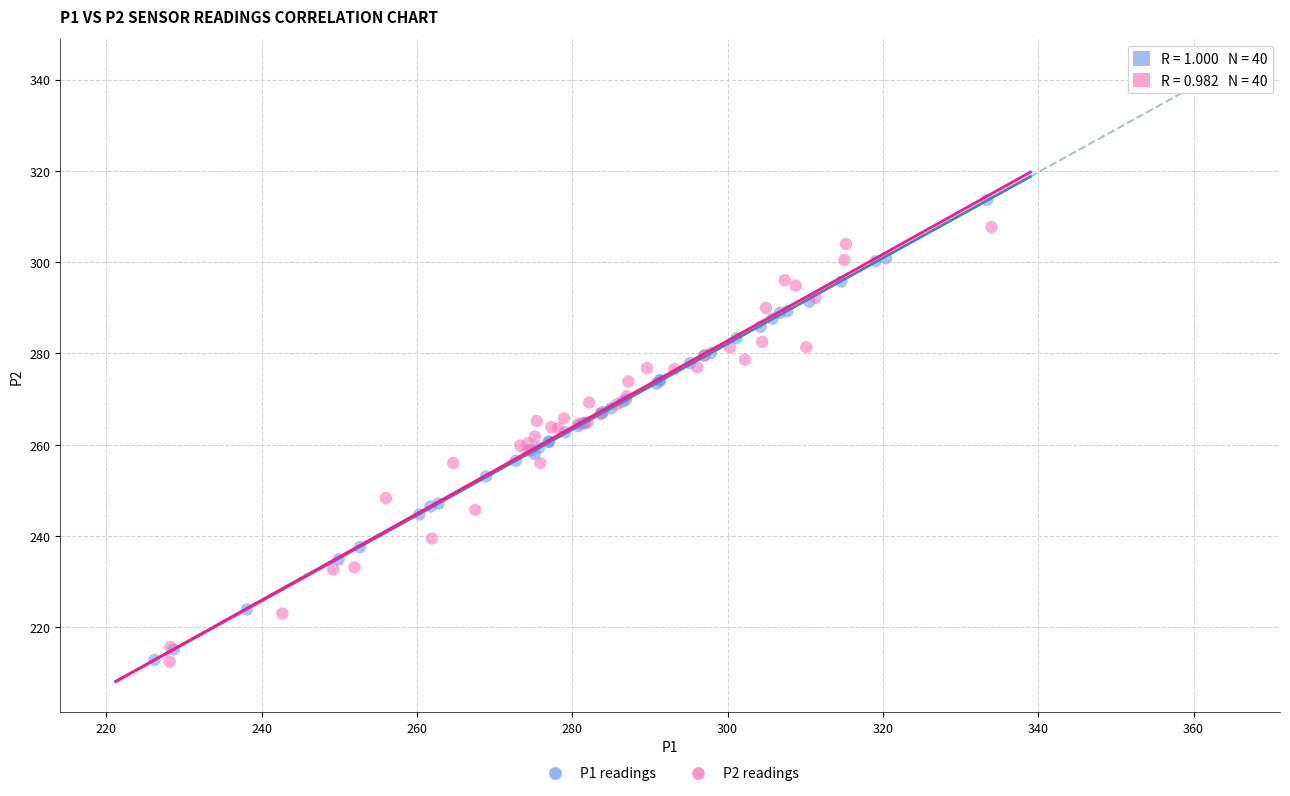

Which series reaches the maximum Y coordinate?

P1 readings